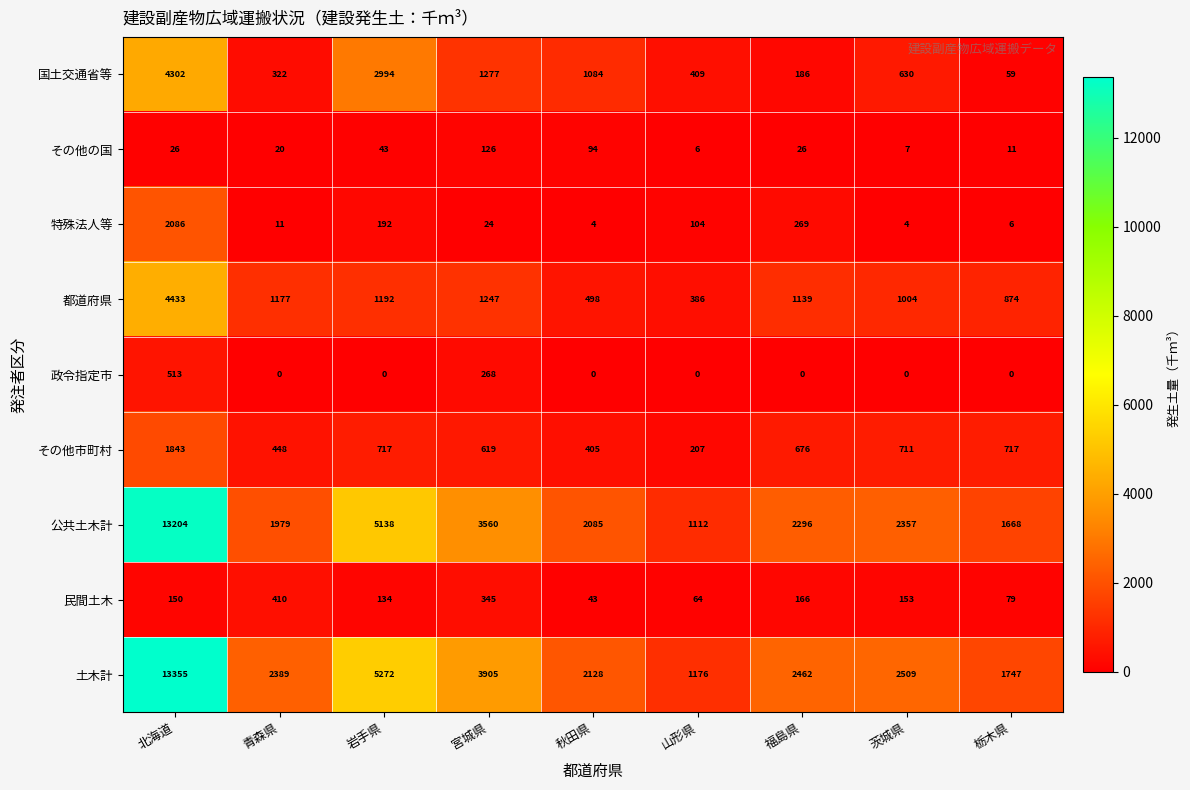

What is the difference between the その他市町村 values at 青森県 and 北海道?

1395